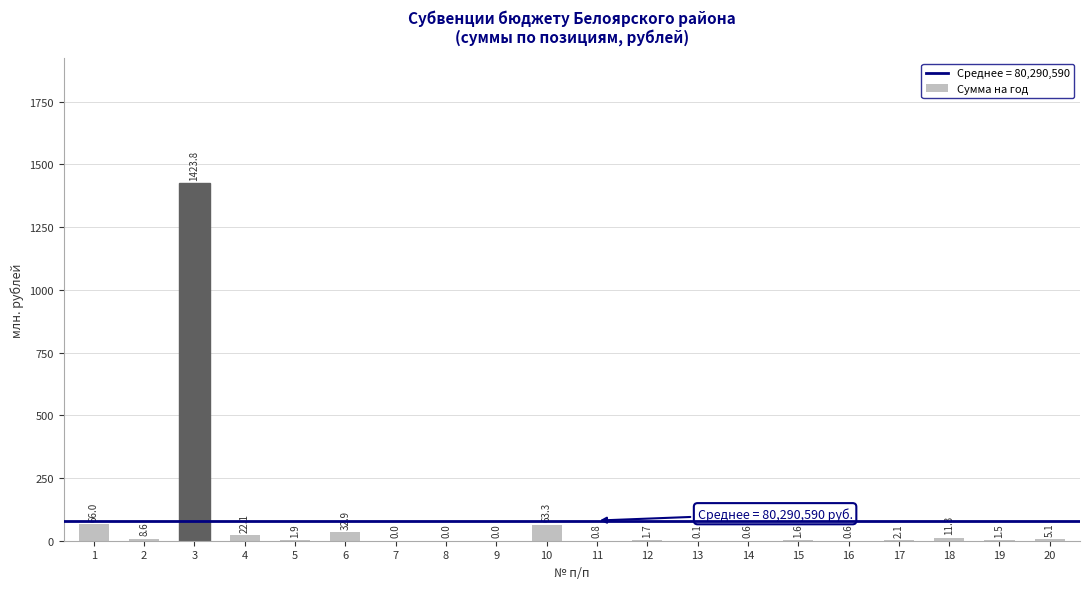

Are the bars horizontal?

No